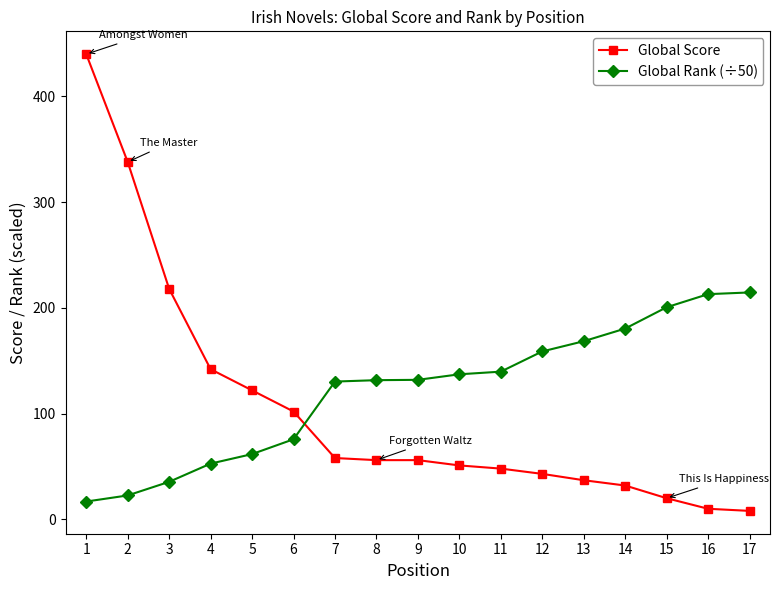

What is the value of the Global Rank (÷50) point at the 13th from the left?

168.5